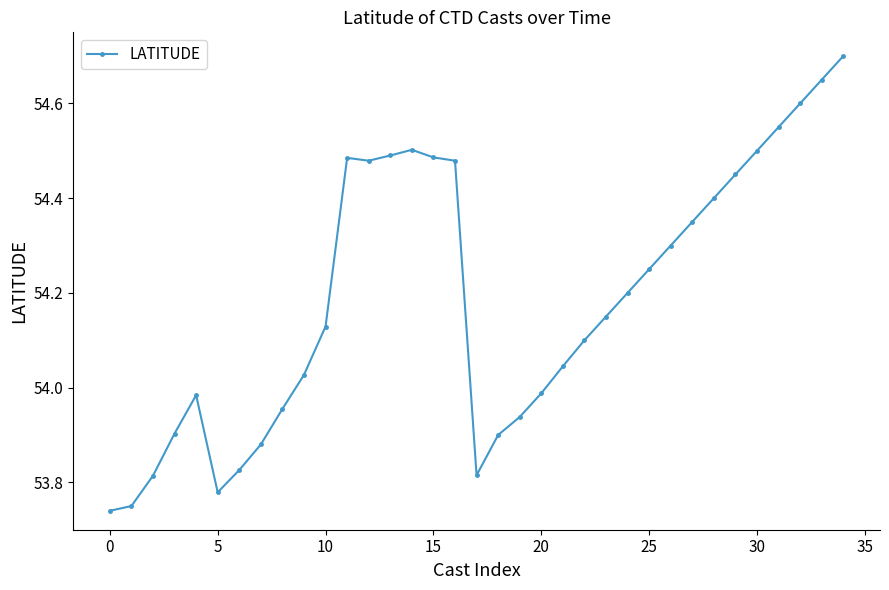

What is the maximum value shown in the chart?

54.7